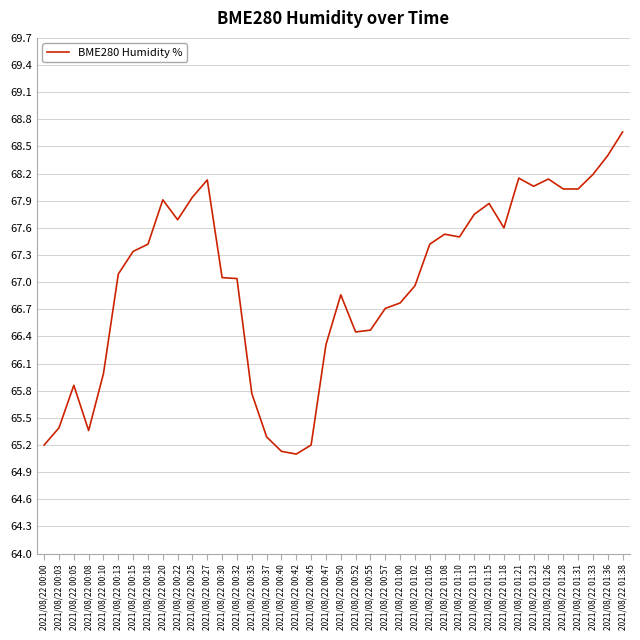

True or false: there are more than 0 points higher than both neighbors.

True